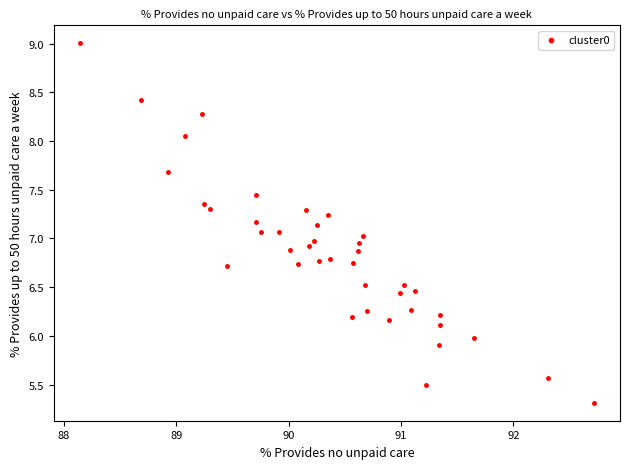

What is the range of Y values (max minus min)?

3.7